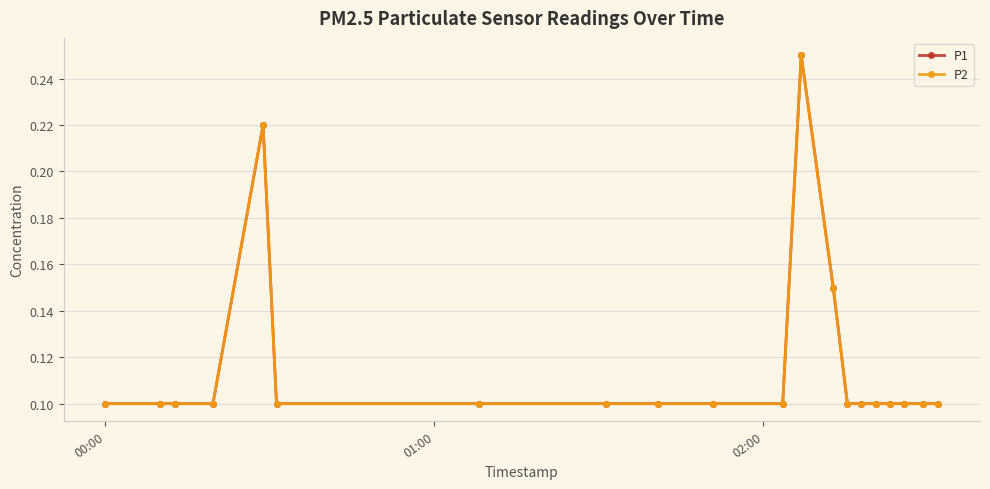

How many interior local peaks does the P2 series have?

2